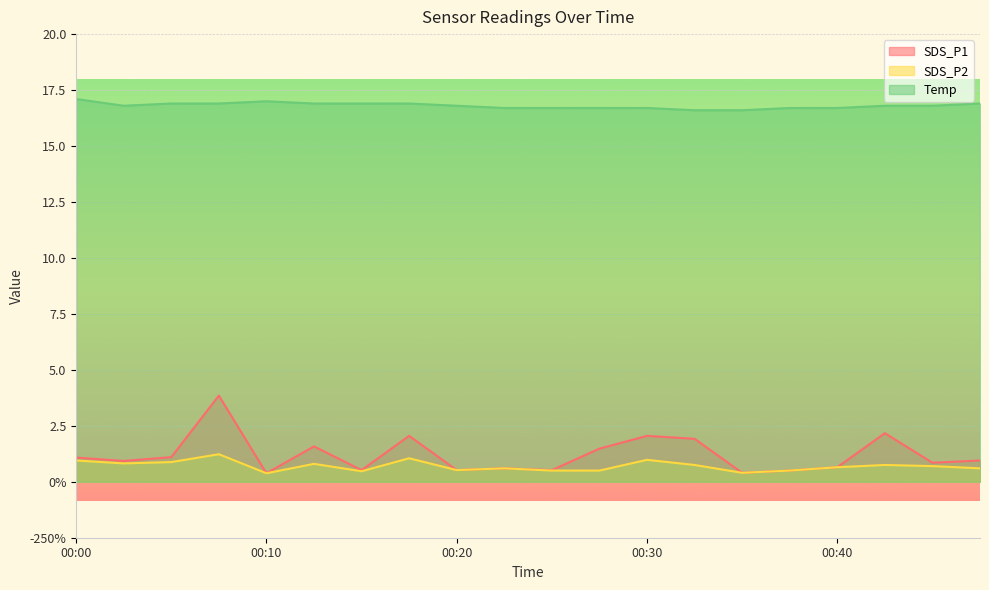

What is the maximum value for SDS_P2?

1.2